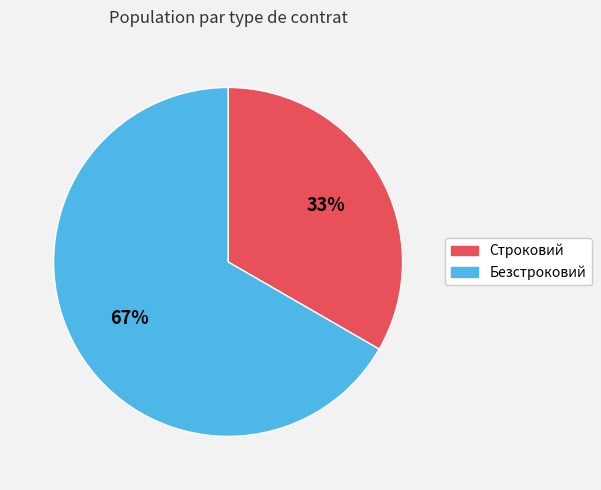

To the nearest percent, what is the average slice percentage?

50%